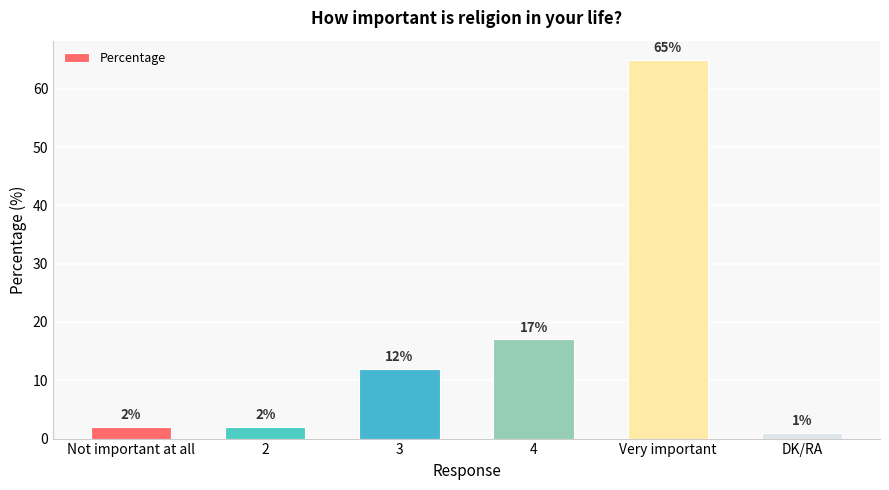

What is the minimum value shown in the chart?

1